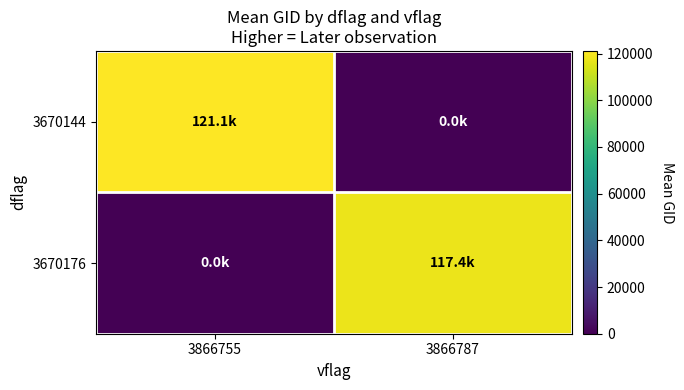

Which series has the largest total across all categories?

3670144